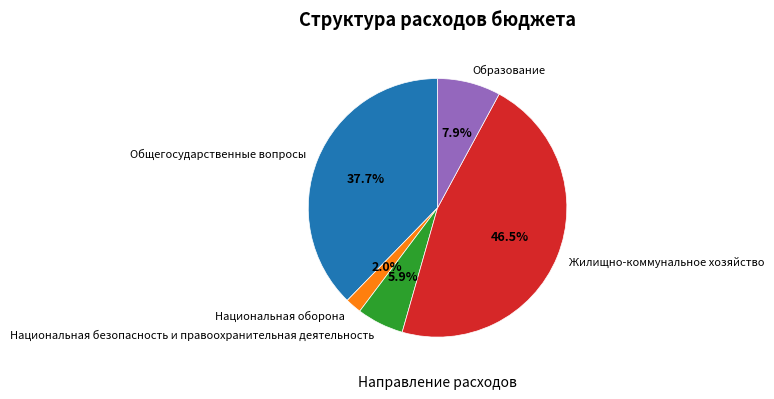

Is it true that Национальная оборона is 2% of the pie?

True